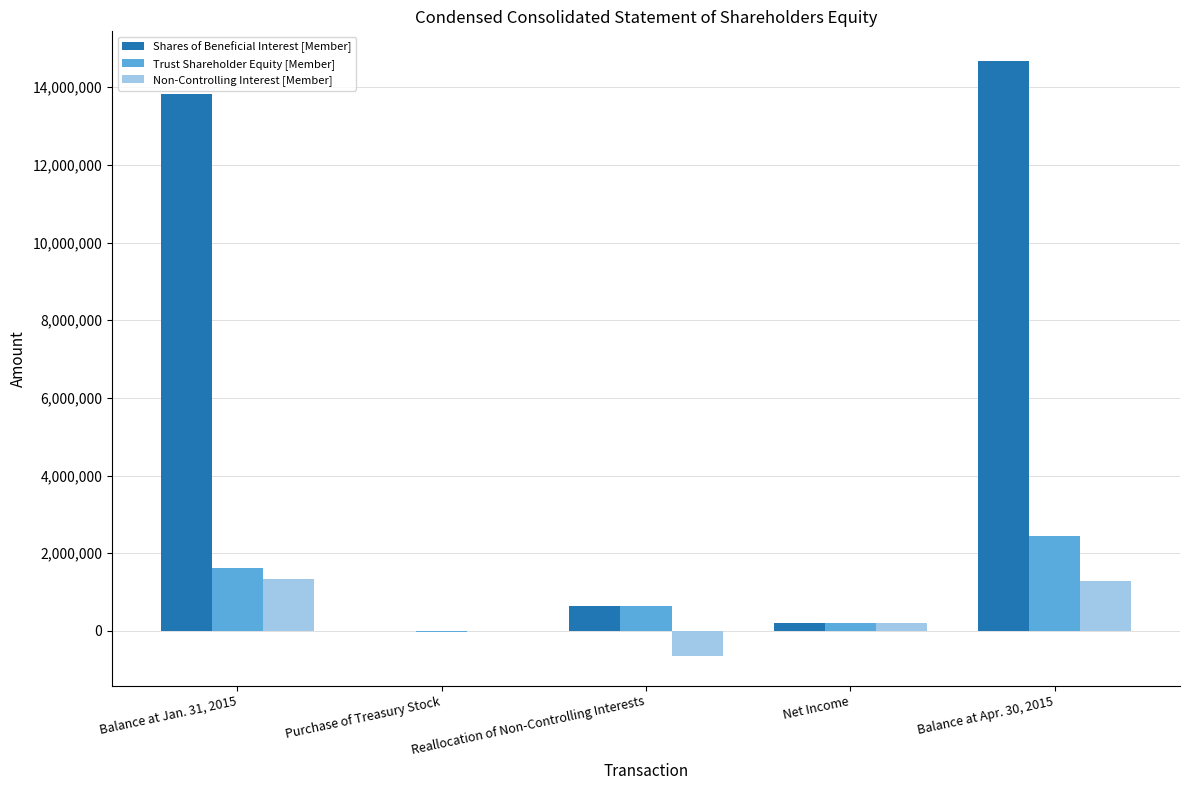

Between Balance at Jan. 31, 2015 and Purchase of Treasury Stock, which series saw the biggest shift?

Shares of Beneficial Interest [Member]